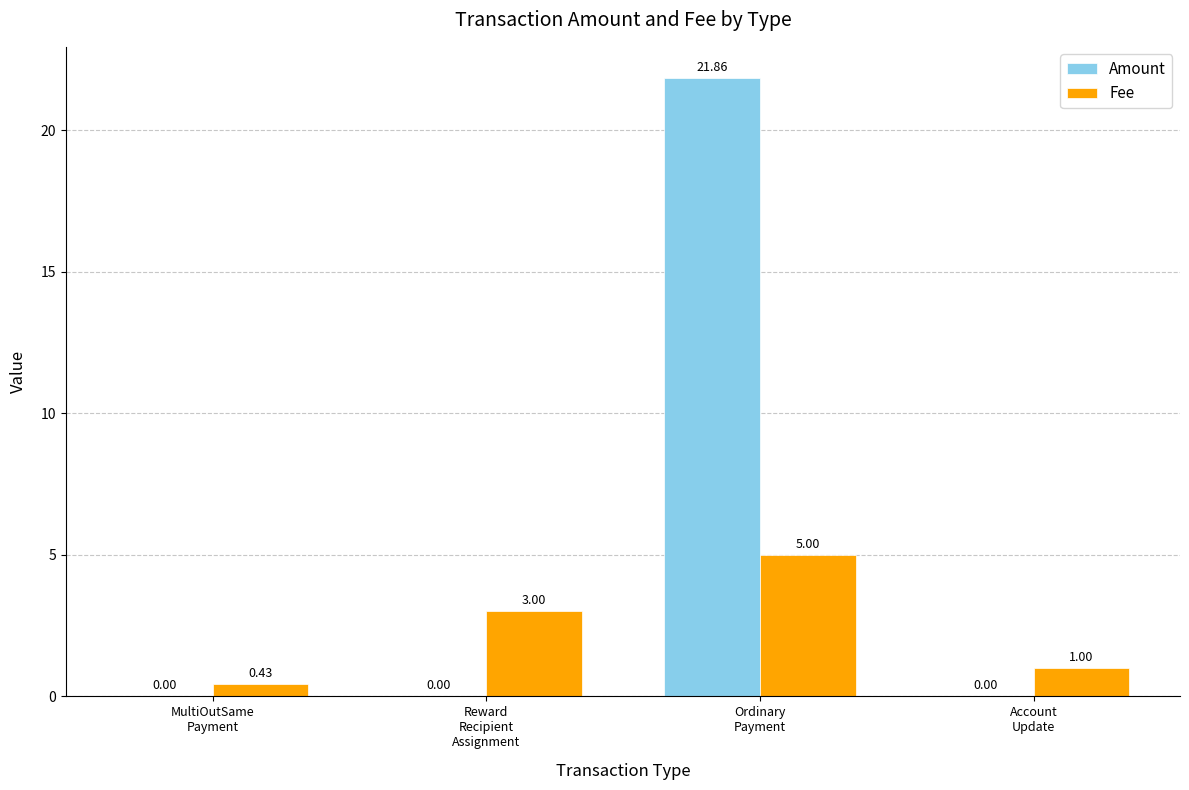

How many groups of bars are there?

4